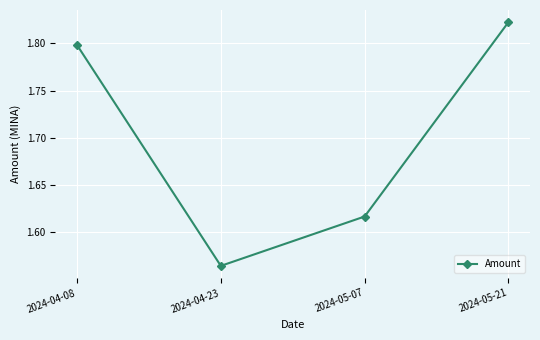

What is the change in value from 2024-04-08 to 2024-05-07?

-0.2